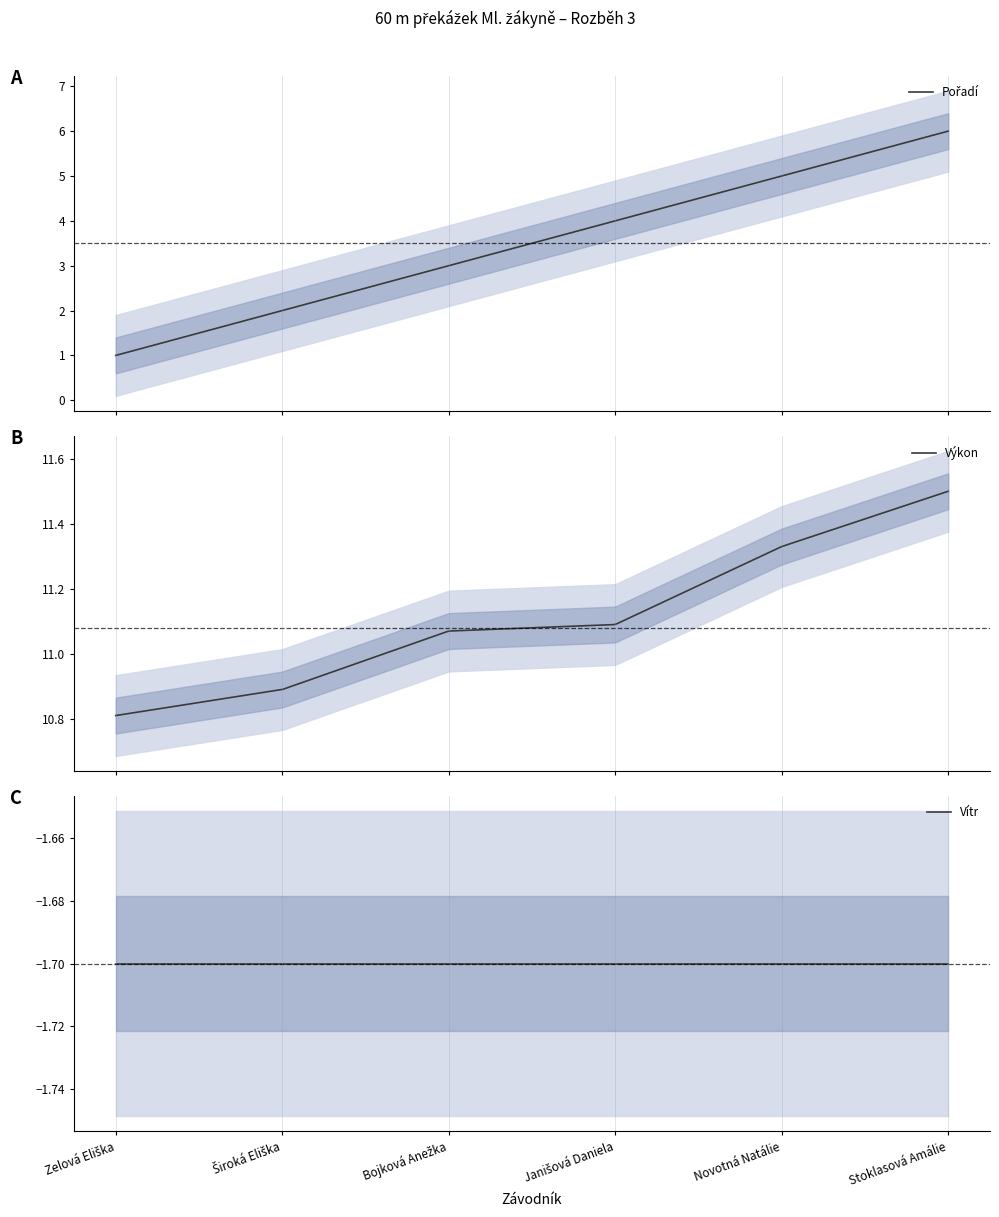

The Výkon series shows 11.1 at Bojková Anežka. True or false?

True